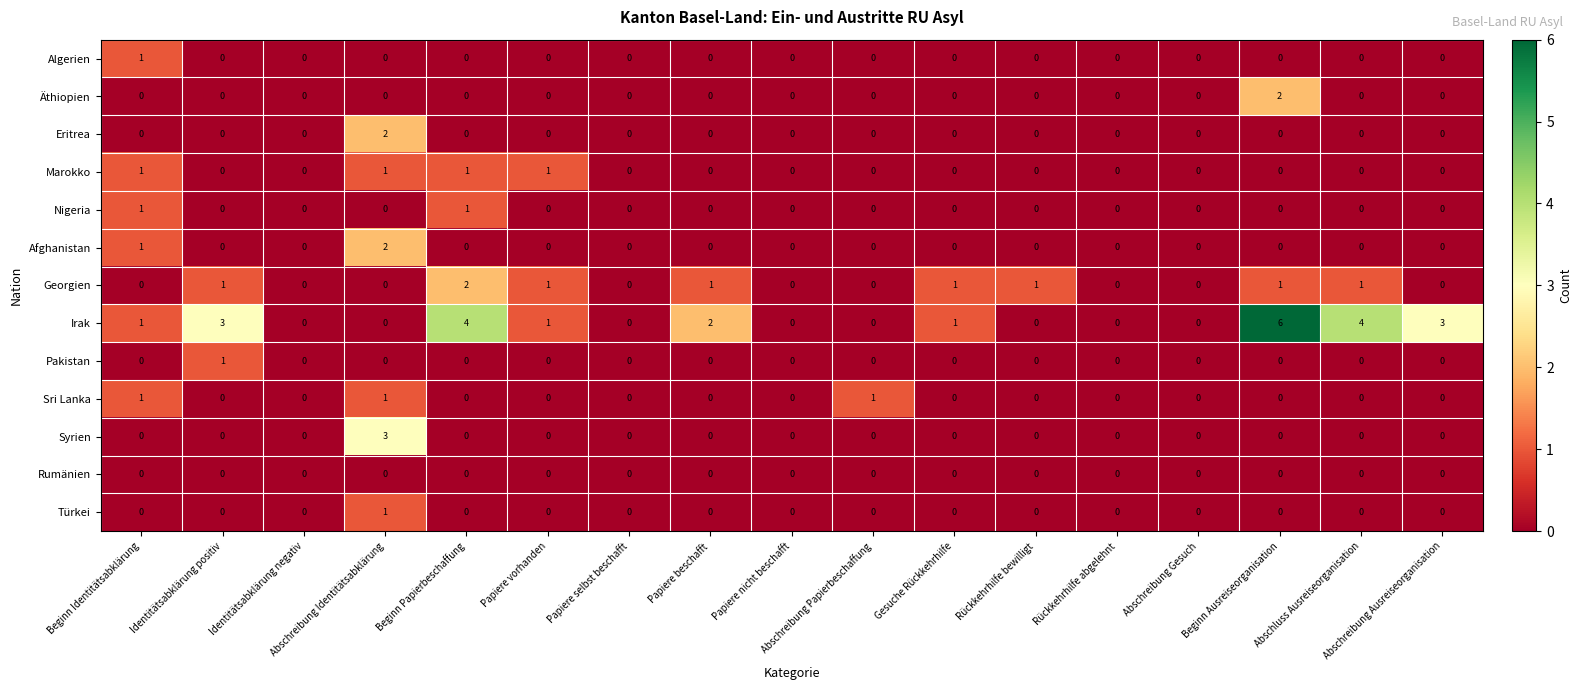

Which series has the largest total across all categories?

Irak